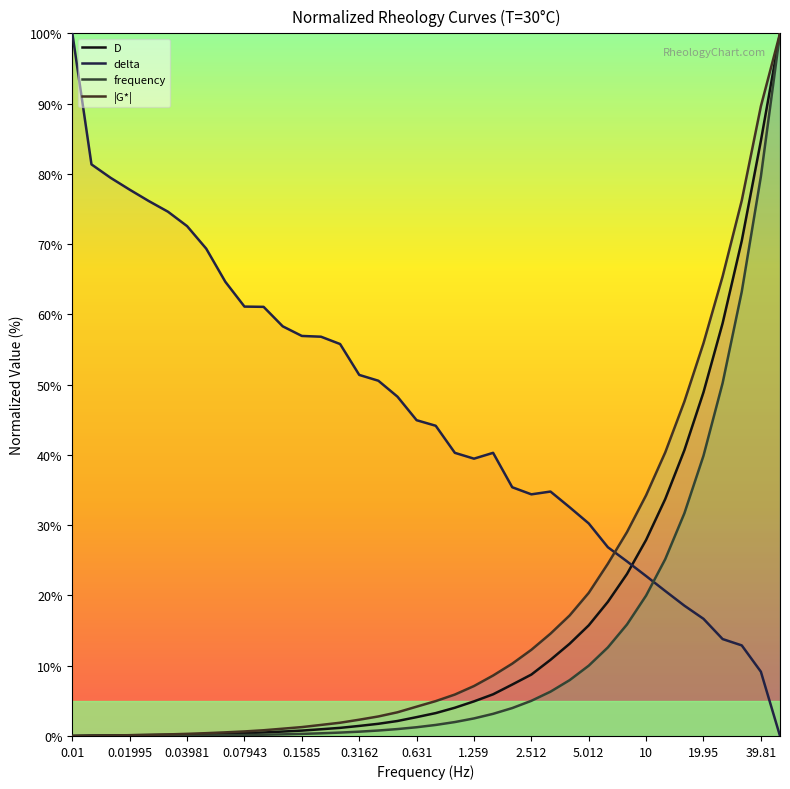

True or false: |G*| has a value of 0.1 at 0.01995.

True